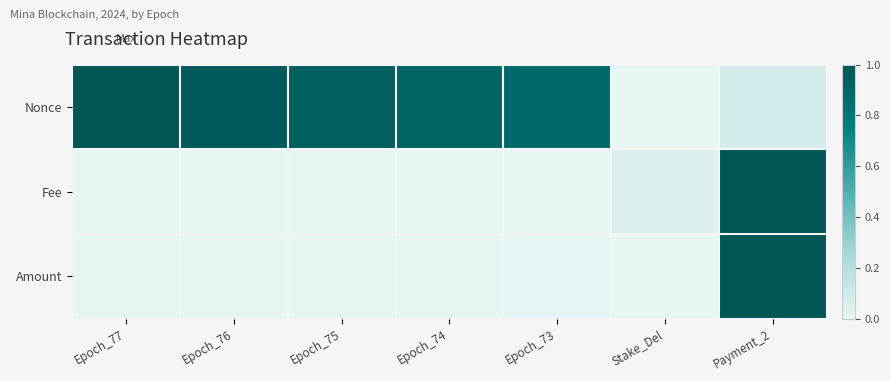

Reading left to right, what are all the values shown in this chart?

Nonce: Epoch_77=1.0	Epoch_76=1.0	Epoch_75=0.9	Epoch_74=0.9	Epoch_73=0.9	Stake_Del=0.0	Payment_2=0.1
Fee: Epoch_77=0.0	Epoch_76=0.0	Epoch_75=0.0	Epoch_74=0.0	Epoch_73=0.0	Stake_Del=0.0	Payment_2=1.0
Amount: Epoch_77=0.0	Epoch_76=0.0	Epoch_75=0.0	Epoch_74=0.0	Epoch_73=0.0	Stake_Del=0.0	Payment_2=1.0